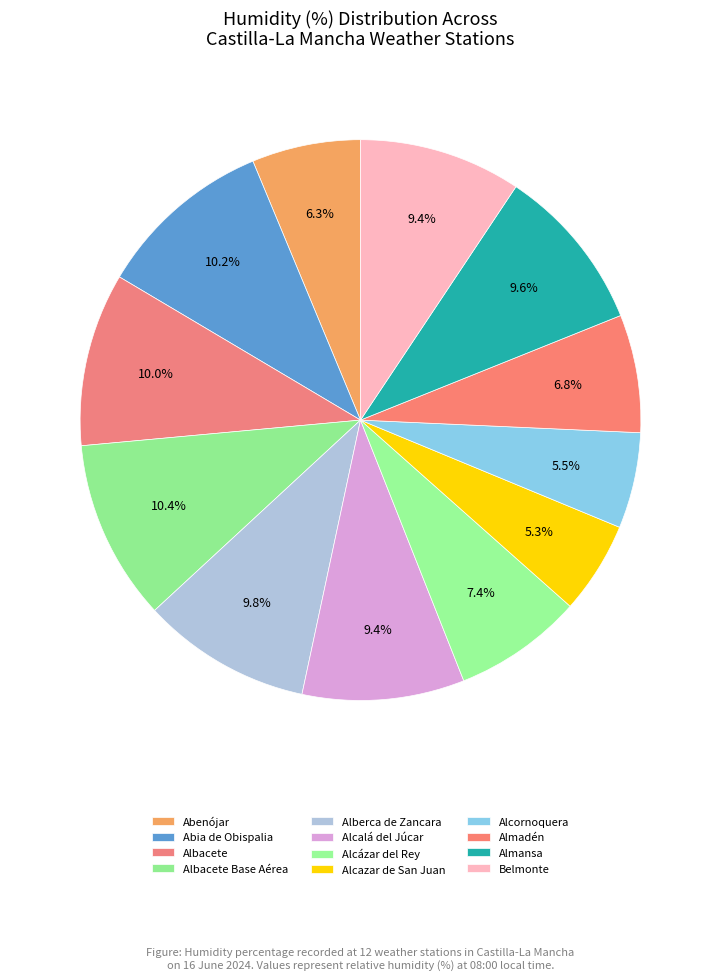

How many segments does this pie chart have?

12